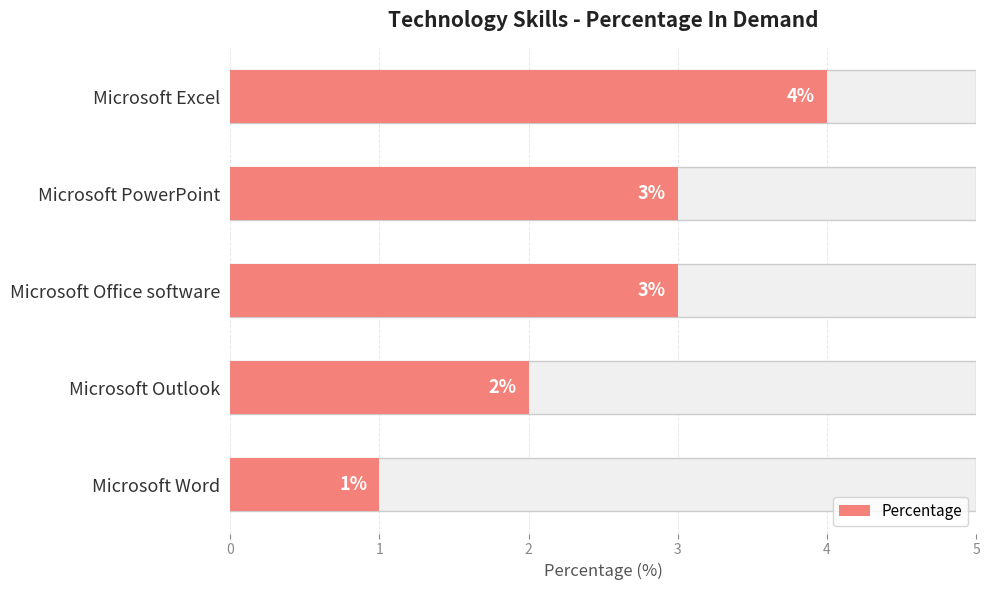

True or false: the data shows 1 at Microsoft Outlook.

False